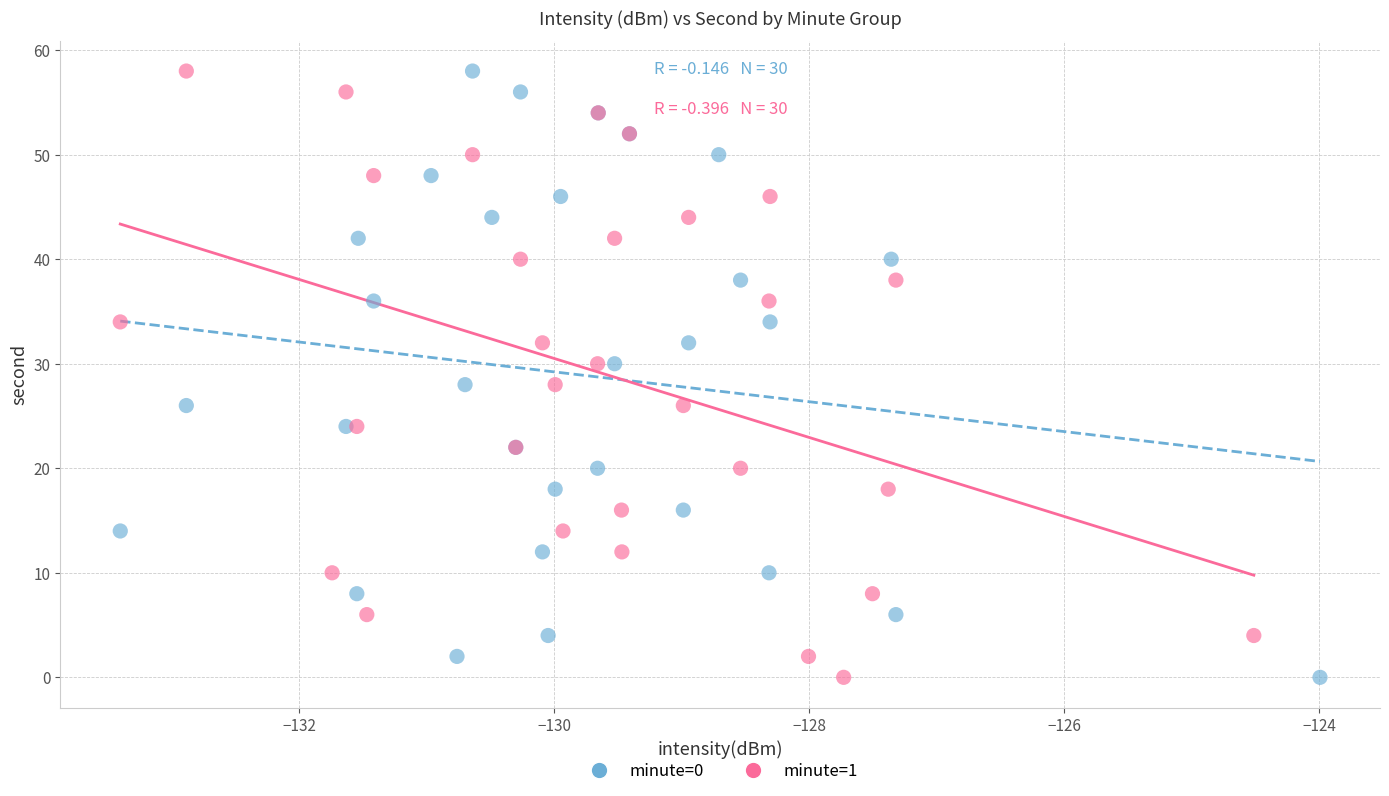

What are all the series names shown in the legend?

minute=0, minute=1